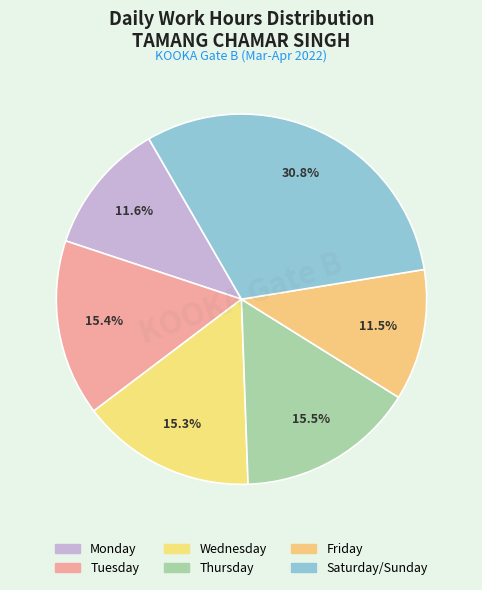

How many slices are in this pie chart?

6